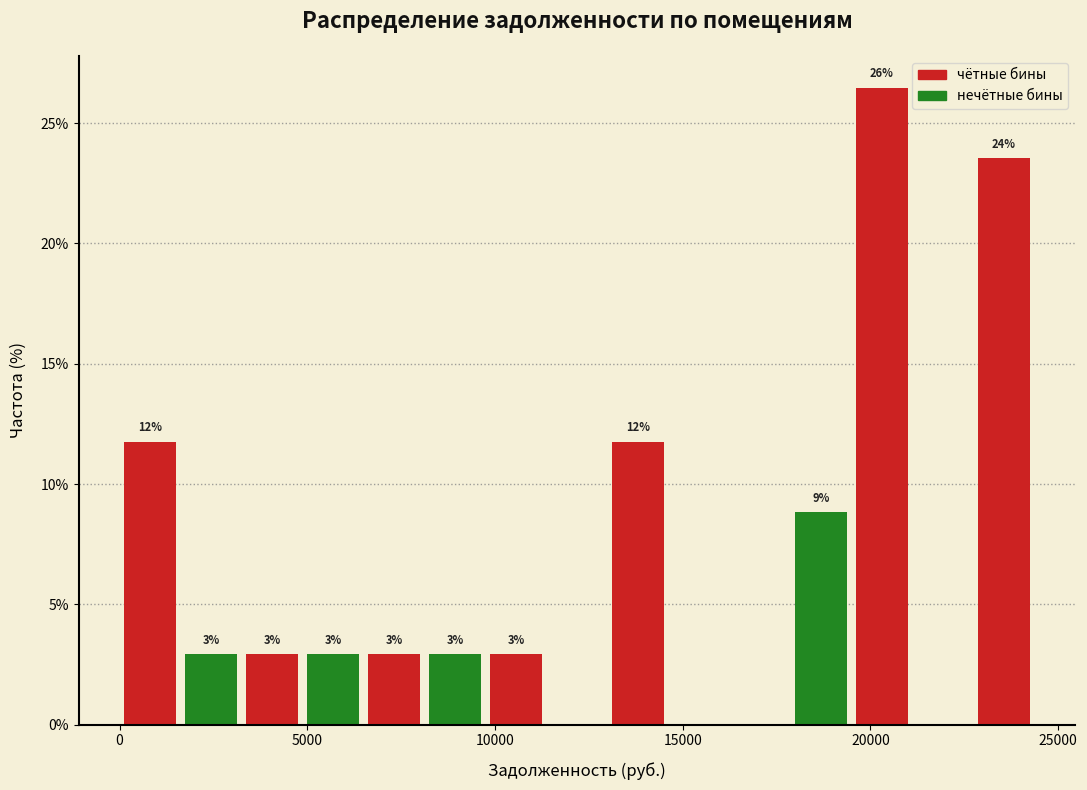

Around what value on the x-axis is the tallest bar? Give the approximate position of its centre, as read against the axis.

20500